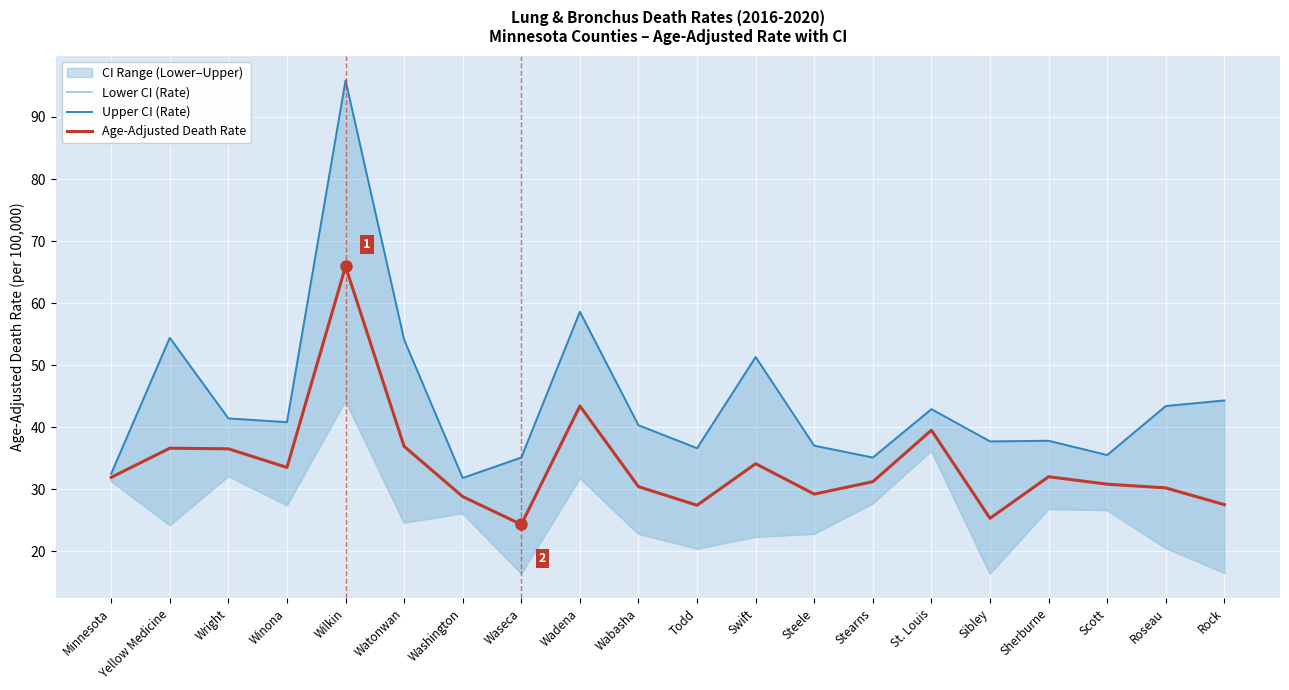

True or false: Age-Adjusted Death Rate has more than 2 points higher than both neighbors.

True